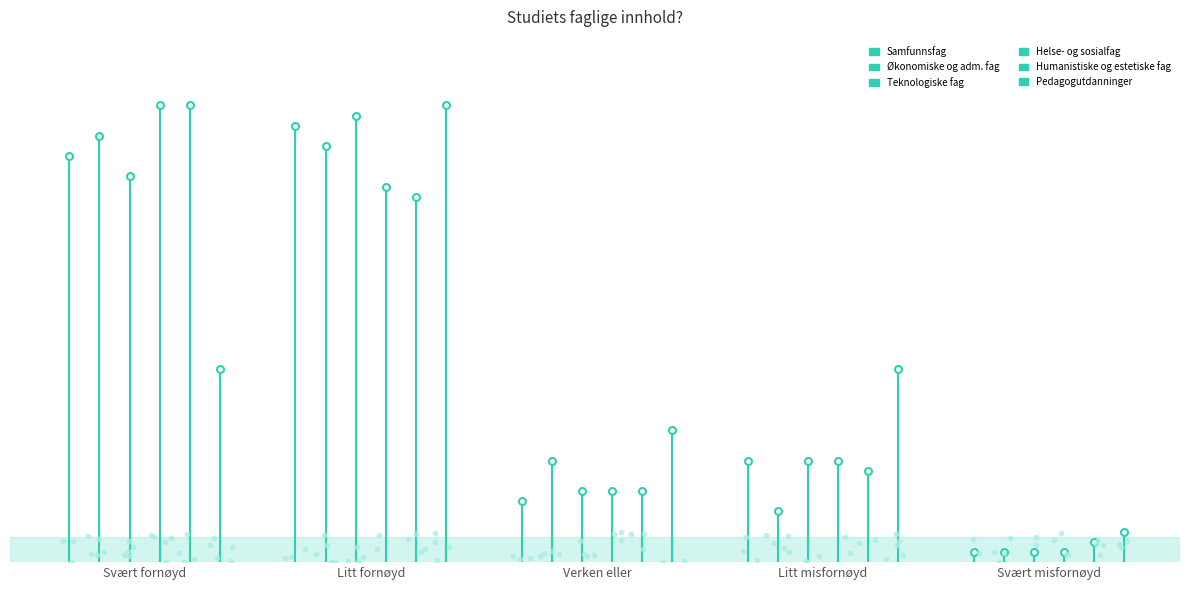

What is the lowest value of the Teknologiske fag series?

1